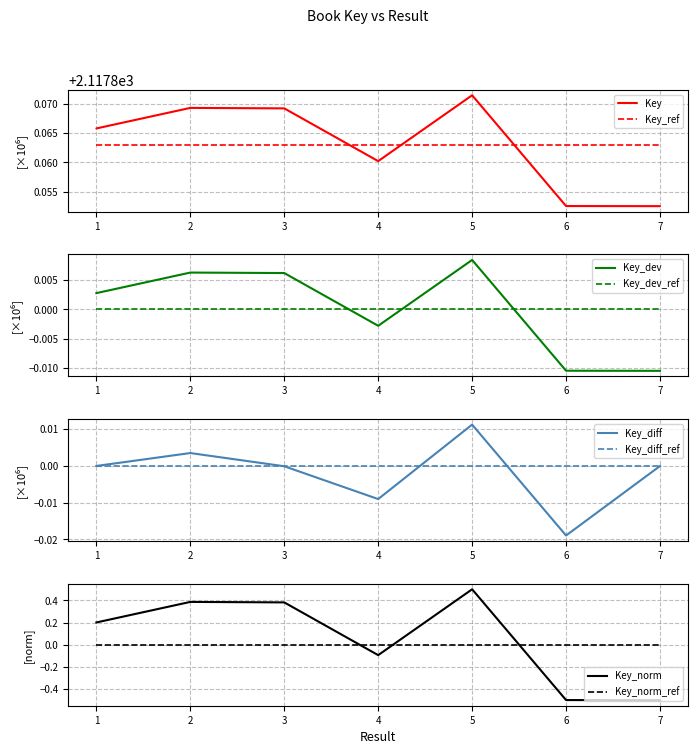

What is the approximate value at 3?

2117.9